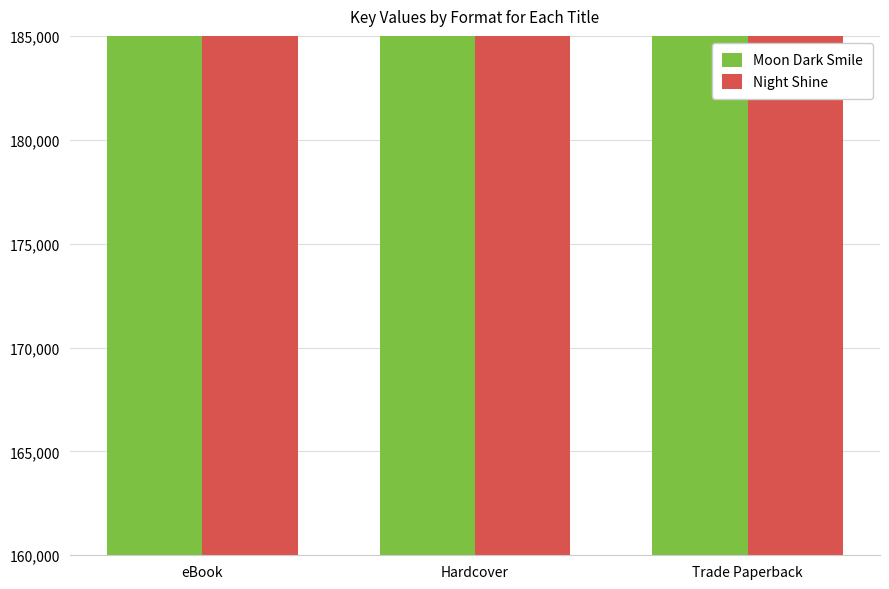

Are the bars horizontal?

No